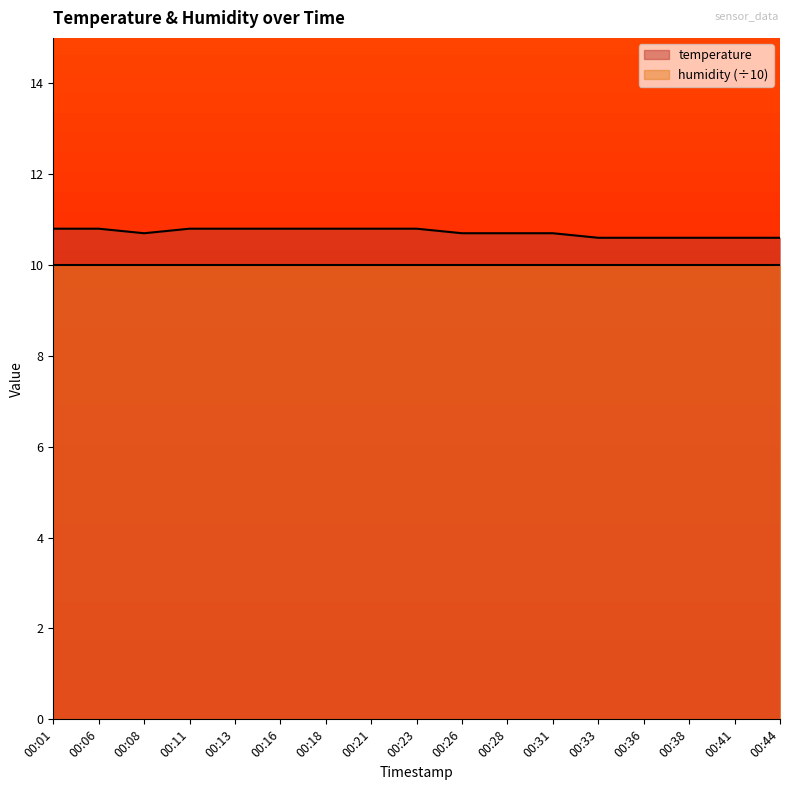

Is it true that the value at 00:13 is 5.2?

False